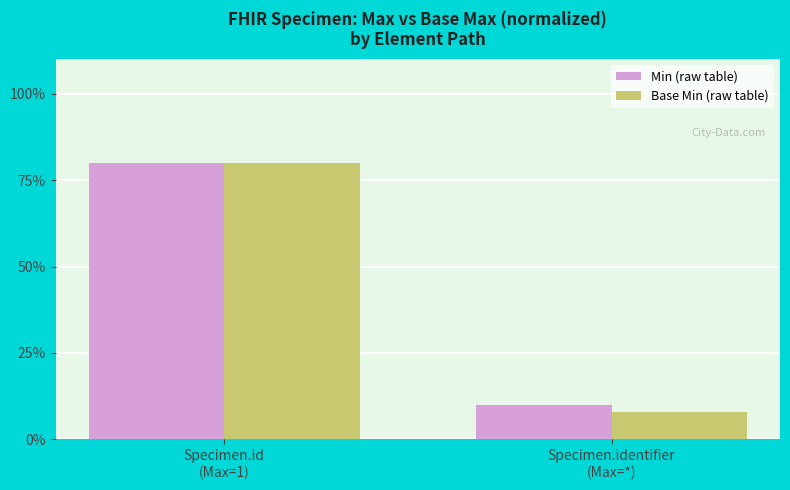

Are the bars grouped side by side (vs. stacked)?

Yes